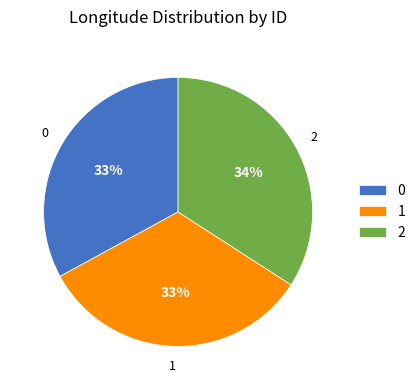

How many slices are in this pie chart?

3